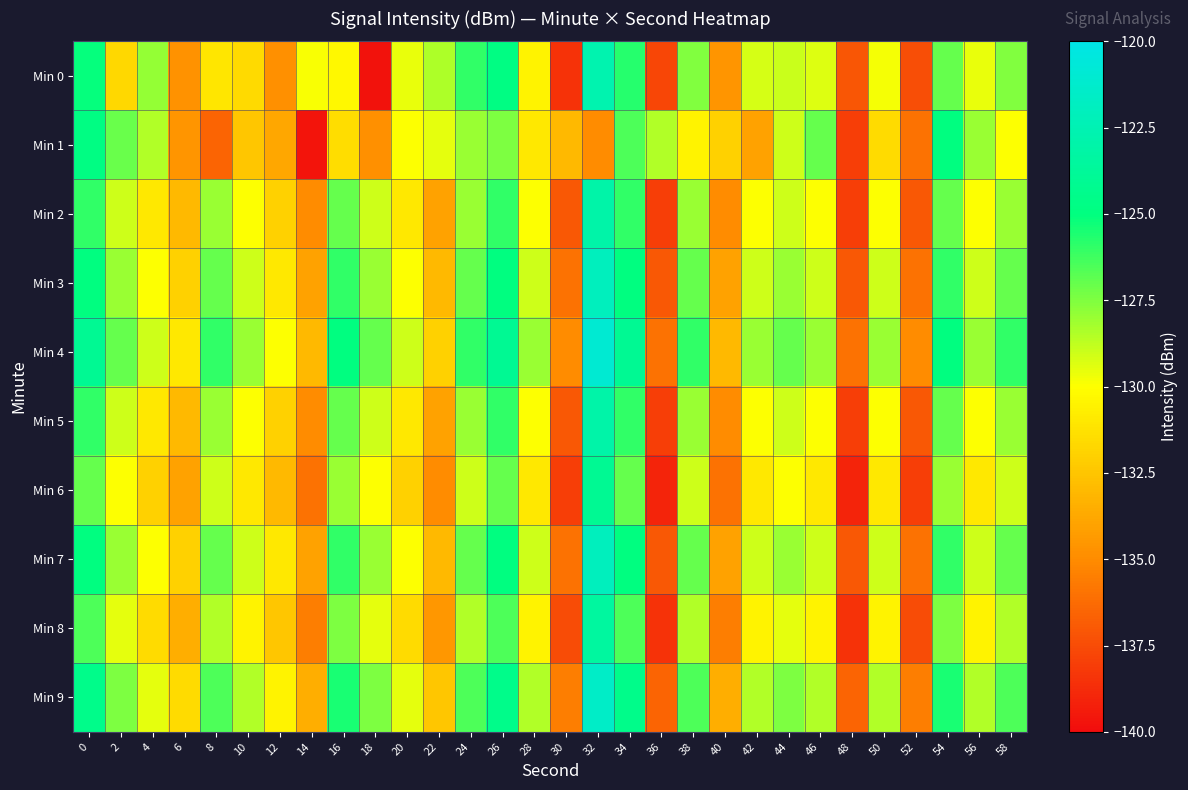

Reading left to right, what are all the values shown in this chart?

Min 0: 0=-125.1	2=-131.7	4=-127.9	6=-134.7	8=-131.0	10=-131.6	12=-134.8	14=-129.9	16=-130.3	18=-139.7	20=-129.5	22=-128.4	24=-126.0	26=-124.8	28=-130.5	30=-138.5	32=-122.7	34=-125.8	36=-137.7	38=-127.5	40=-134.5	42=-129.2	44=-129.0	46=-129.4	48=-137.1	50=-129.8	52=-137.4	54=-127.0	56=-129.6	58=-127.5
Min 1: 0=-124.8	2=-127.1	4=-128.4	6=-134.5	8=-136.5	10=-132.4	12=-133.8	14=-139.6	16=-131.5	18=-134.8	20=-130.0	22=-129.5	24=-128.0	26=-127.5	28=-131.0	30=-133.0	32=-135.0	34=-126.5	36=-128.5	38=-130.5	40=-132.0	42=-134.0	44=-129.0	46=-127.0	48=-138.0	50=-131.5	52=-136.0	54=-125.0	56=-128.0	58=-130.0
Min 2: 0=-126.0	2=-129.0	4=-131.0	6=-133.0	8=-128.0	10=-130.0	12=-132.0	14=-135.0	16=-127.0	18=-129.0	20=-131.0	22=-134.0	24=-128.0	26=-126.0	28=-130.0	30=-137.0	32=-123.0	34=-126.0	36=-138.0	38=-128.0	40=-135.0	42=-130.0	44=-129.0	46=-130.0	48=-138.0	50=-130.0	52=-137.0	54=-127.0	56=-130.0	58=-128.0
Min 3: 0=-125.0	2=-128.0	4=-130.0	6=-132.0	8=-127.0	10=-129.0	12=-131.0	14=-134.0	16=-126.0	18=-128.0	20=-130.0	22=-133.0	24=-127.0	26=-125.0	28=-129.0	30=-136.0	32=-122.0	34=-125.0	36=-137.0	38=-127.0	40=-134.0	42=-129.0	44=-128.0	46=-129.0	48=-137.0	50=-129.0	52=-136.0	54=-126.0	56=-129.0	58=-127.0
Min 4: 0=-124.0	2=-127.0	4=-129.0	6=-131.0	8=-126.0	10=-128.0	12=-130.0	14=-133.0	16=-125.0	18=-127.0	20=-129.0	22=-132.0	24=-126.0	26=-124.0	28=-128.0	30=-135.0	32=-121.0	34=-124.0	36=-136.0	38=-126.0	40=-133.0	42=-128.0	44=-127.0	46=-128.0	48=-136.0	50=-128.0	52=-135.0	54=-125.0	56=-128.0	58=-126.0
Min 5: 0=-126.0	2=-129.0	4=-131.0	6=-133.0	8=-128.0	10=-130.0	12=-132.0	14=-135.0	16=-127.0	18=-129.0	20=-131.0	22=-134.0	24=-128.0	26=-126.0	28=-130.0	30=-137.0	32=-123.0	34=-126.0	36=-138.0	38=-128.0	40=-135.0	42=-130.0	44=-129.0	46=-130.0	48=-138.0	50=-130.0	52=-137.0	54=-127.0	56=-130.0	58=-128.0
Min 6: 0=-127.0	2=-130.0	4=-132.0	6=-134.0	8=-129.0	10=-131.0	12=-133.0	14=-136.0	16=-128.0	18=-130.0	20=-132.0	22=-135.0	24=-129.0	26=-127.0	28=-131.0	30=-138.0	32=-124.0	34=-127.0	36=-139.0	38=-129.0	40=-136.0	42=-131.0	44=-130.0	46=-131.0	48=-139.0	50=-131.0	52=-138.0	54=-128.0	56=-131.0	58=-129.0
Min 7: 0=-125.0	2=-128.0	4=-130.0	6=-132.0	8=-127.0	10=-129.0	12=-131.0	14=-134.0	16=-126.0	18=-128.0	20=-130.0	22=-133.0	24=-127.0	26=-125.0	28=-129.0	30=-136.0	32=-122.0	34=-125.0	36=-137.0	38=-127.0	40=-134.0	42=-129.0	44=-128.0	46=-129.0	48=-137.0	50=-129.0	52=-136.0	54=-126.0	56=-129.0	58=-127.0
Min 8: 0=-126.5	2=-129.5	4=-131.5	6=-133.5	8=-128.5	10=-130.5	12=-132.5	14=-135.5	16=-127.5	18=-129.5	20=-131.5	22=-134.5	24=-128.5	26=-126.5	28=-130.5	30=-137.5	32=-123.5	34=-126.5	36=-138.5	38=-128.5	40=-135.5	42=-130.5	44=-129.5	46=-130.5	48=-138.5	50=-130.5	52=-137.5	54=-127.5	56=-130.5	58=-128.5
Min 9: 0=-124.5	2=-127.5	4=-129.5	6=-131.5	8=-126.5	10=-128.5	12=-130.5	14=-133.5	16=-125.5	18=-127.5	20=-129.5	22=-132.5	24=-126.5	26=-124.5	28=-128.5	30=-135.5	32=-121.5	34=-124.5	36=-136.5	38=-126.5	40=-133.5	42=-128.5	44=-127.5	46=-128.5	48=-136.5	50=-128.5	52=-135.5	54=-125.5	56=-128.5	58=-126.5